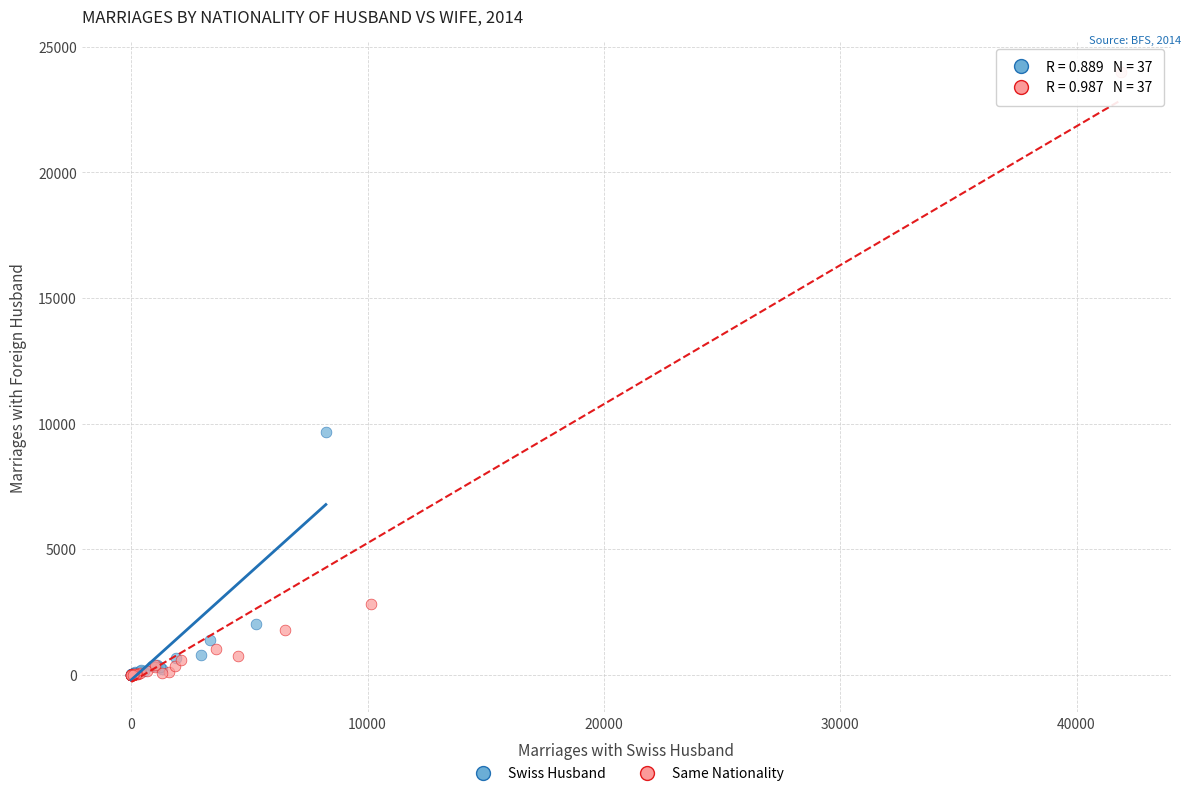

Which series contains the highest Y value?

Same Nationality